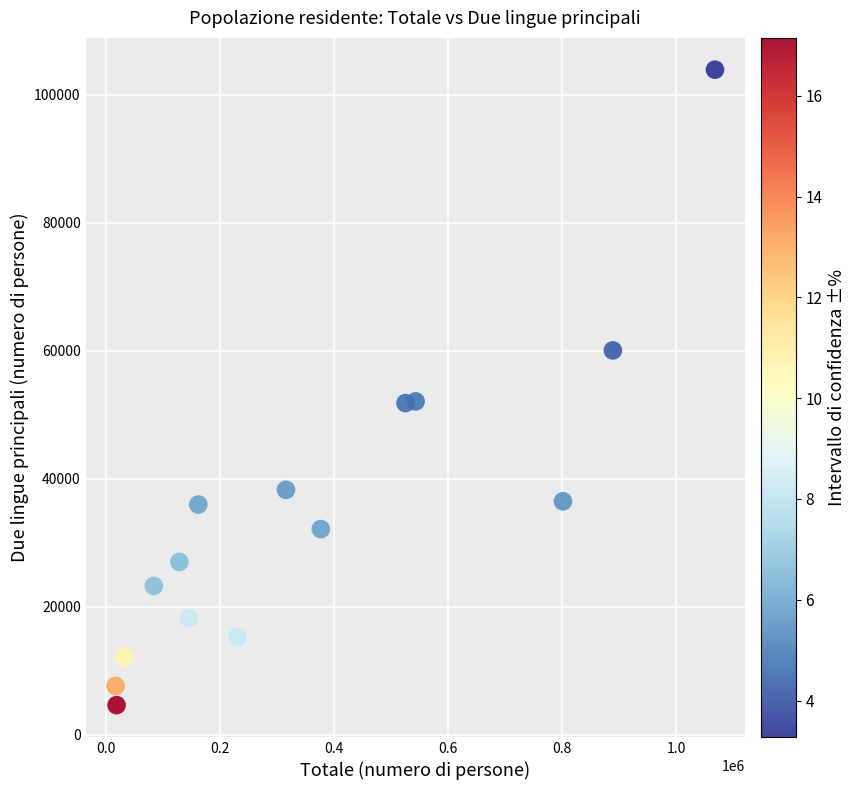

What is the range of Y values (max minus min)?

99251.4